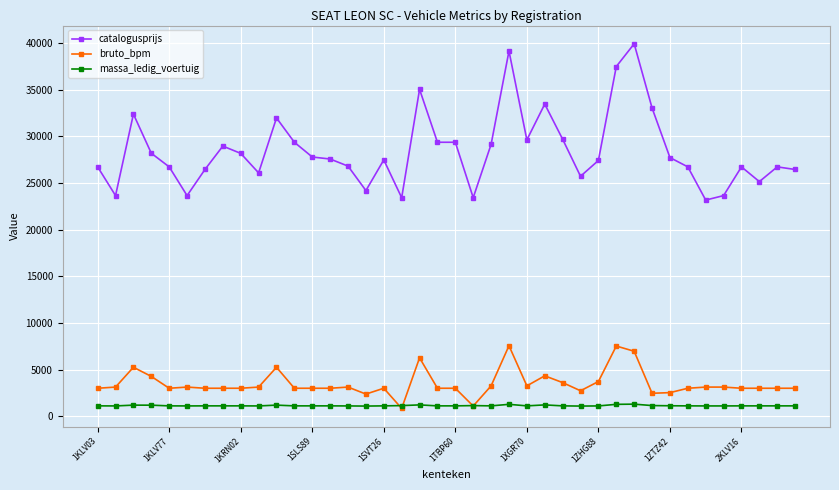

What is the value of the bruto_bpm point at the 32nd from the left?

2461